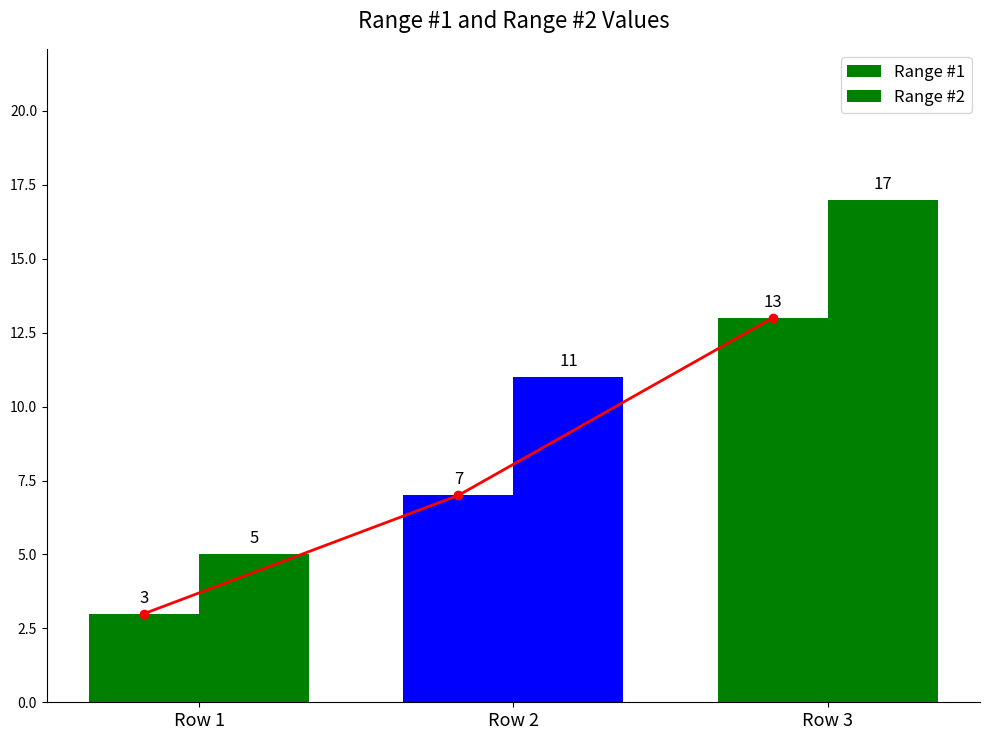

What is the sum of the Range #2 values at Row 1 and Row 3?

22